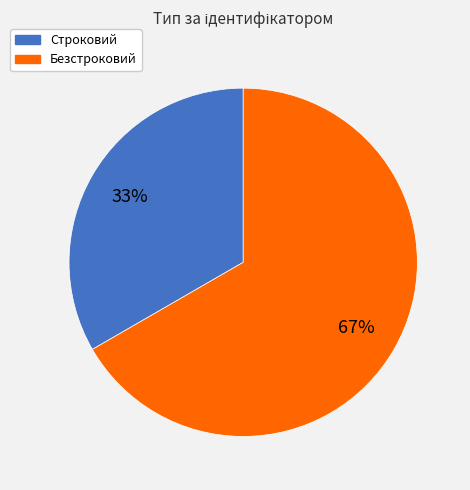

What is the smallest slice in the pie chart?

Строковий